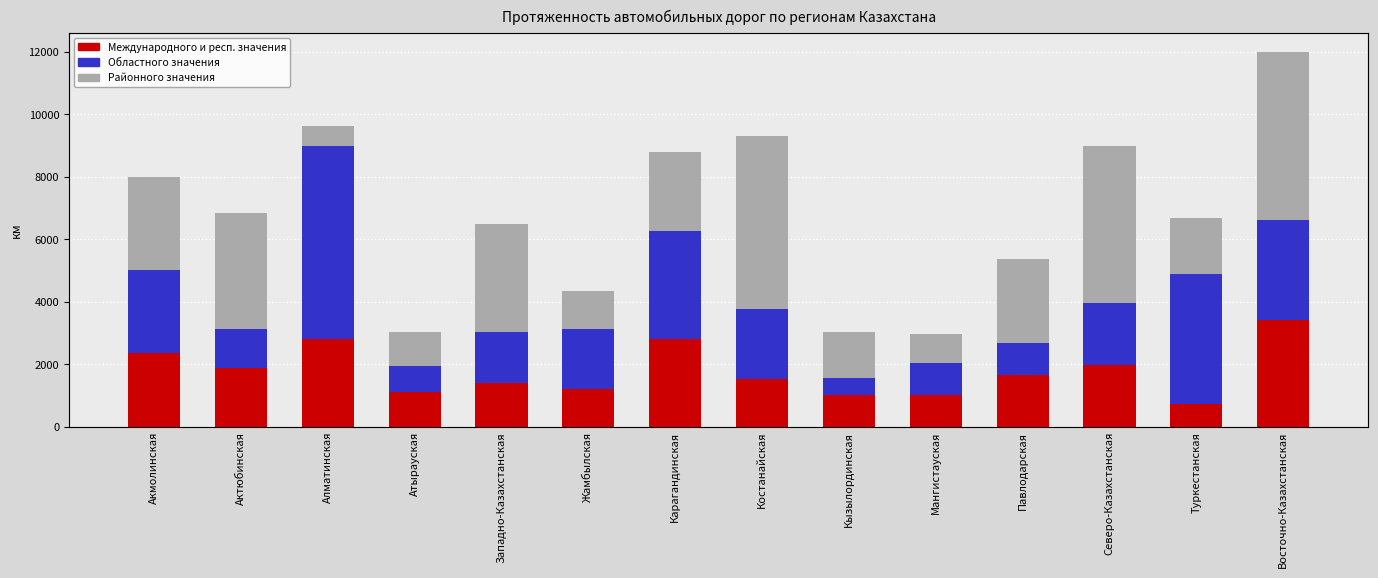

Where does the Районного значения series first go above 2709?

Акмолинская